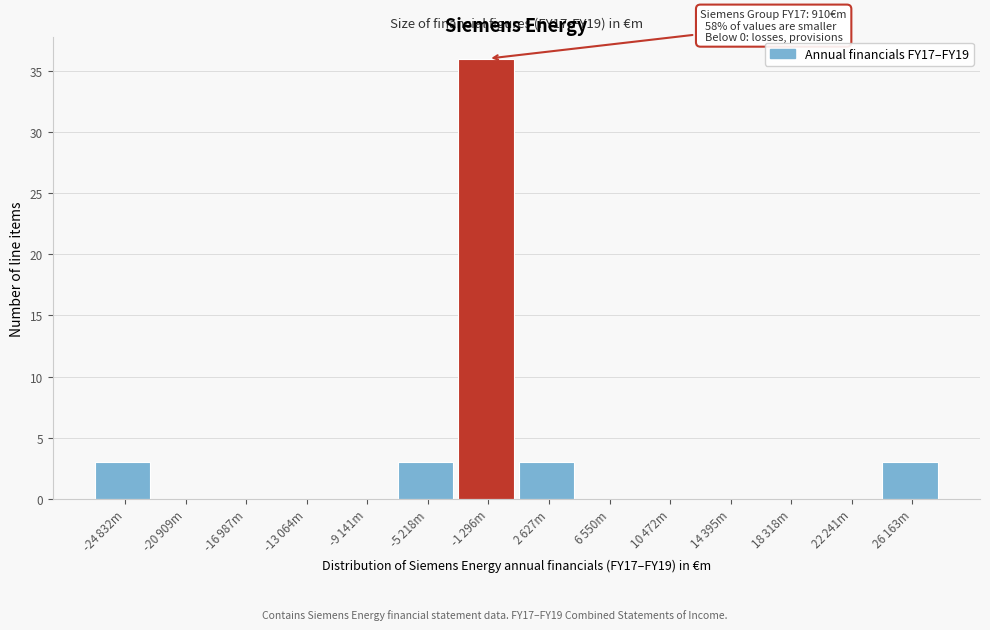

What is the sum of all values?

48